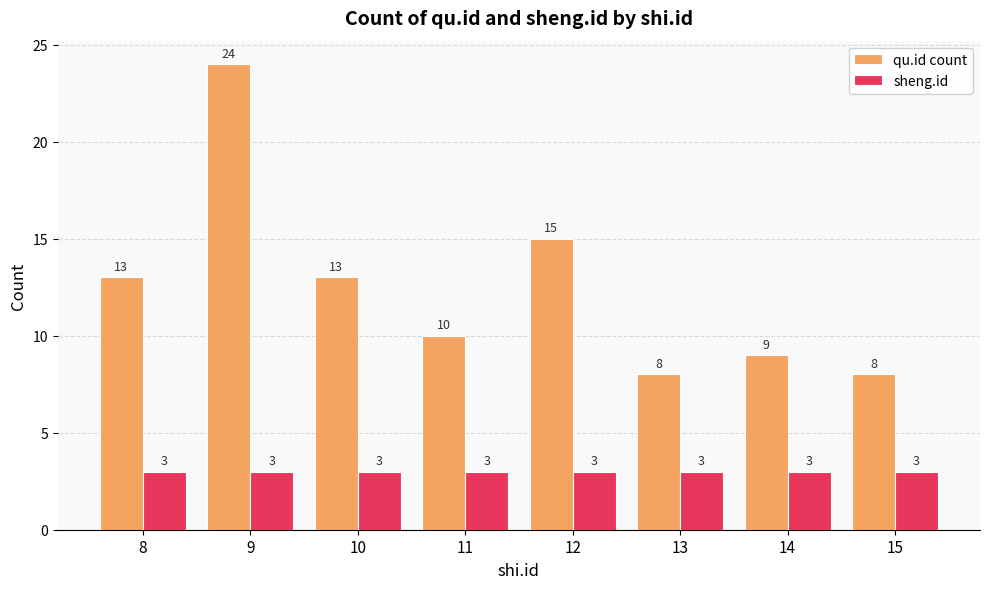

List the series in order of their overall mean, highest first.

qu.id count, sheng.id